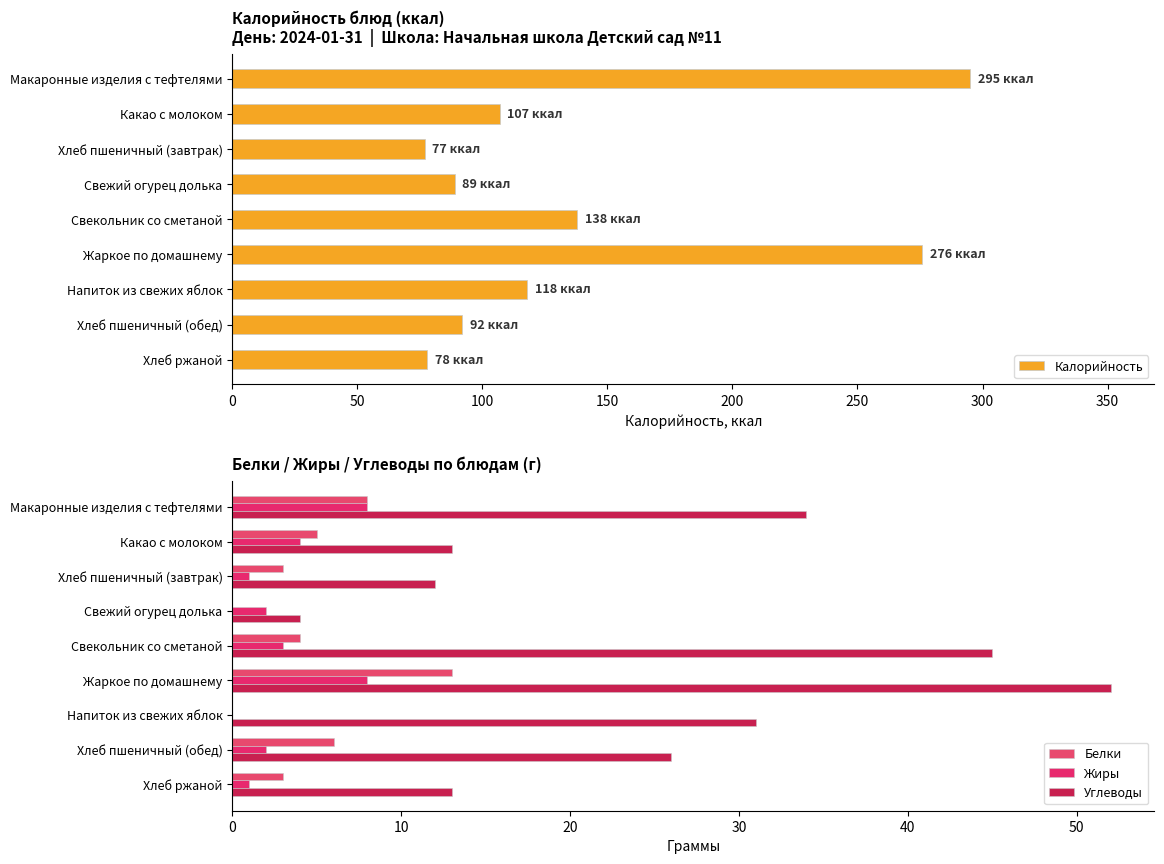

Which category has the highest value in the Углеводы series?

Жаркое по домашнему